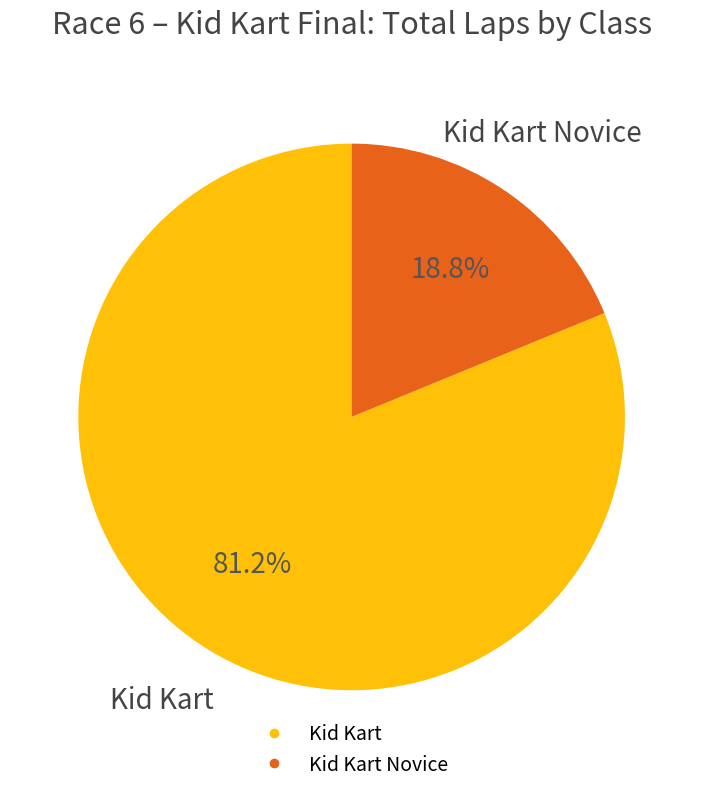

Is there any slice that represents more than half of the pie?

Yes